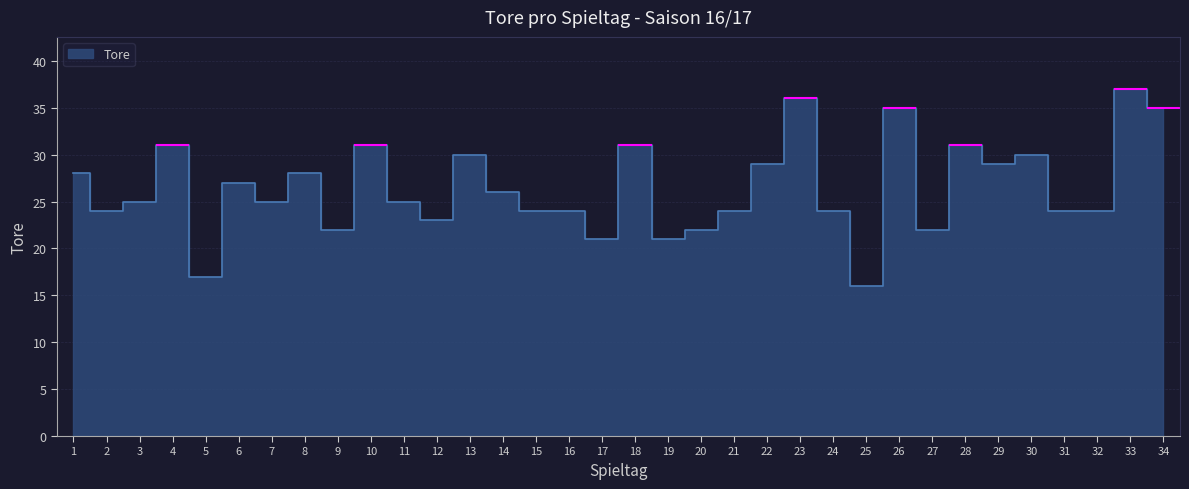

Where is the first local minimum?

2